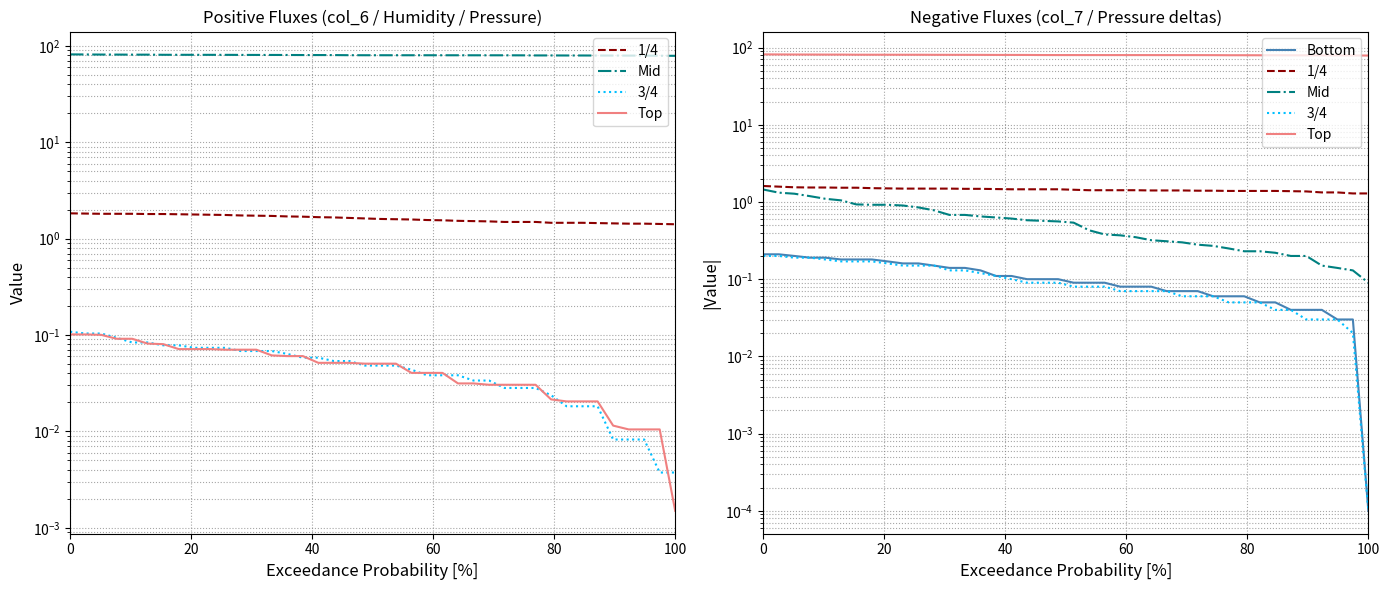

Does the chart display data point markers on the line(s)?

No